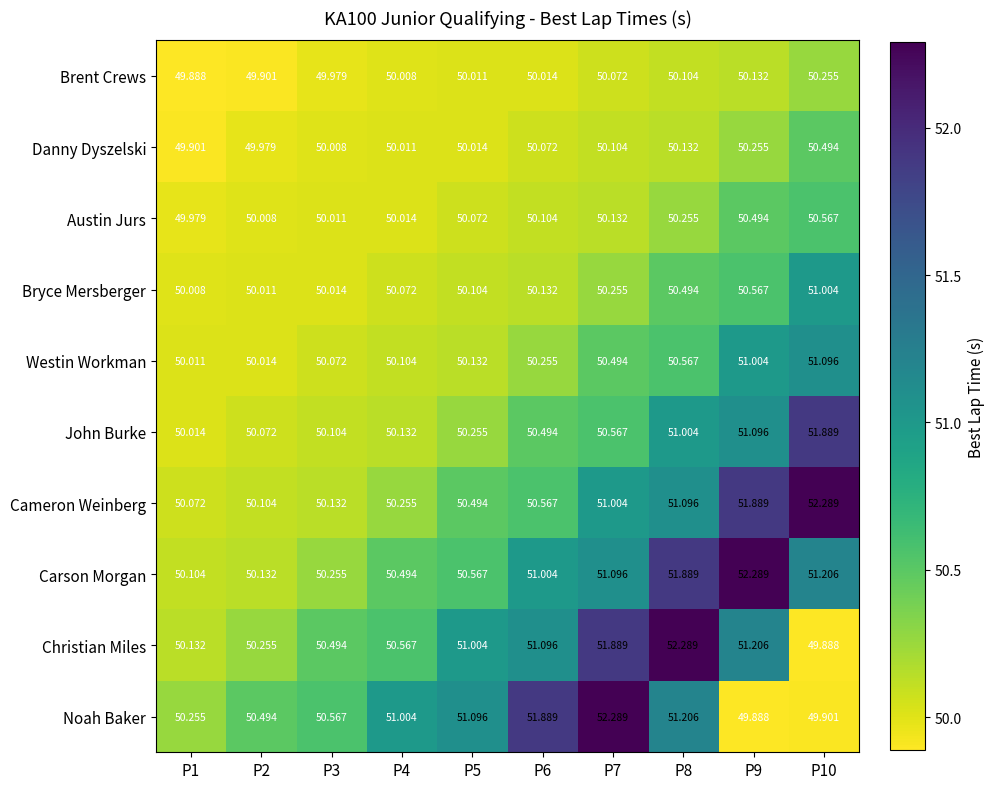

Count the number of categories in the chart.

10